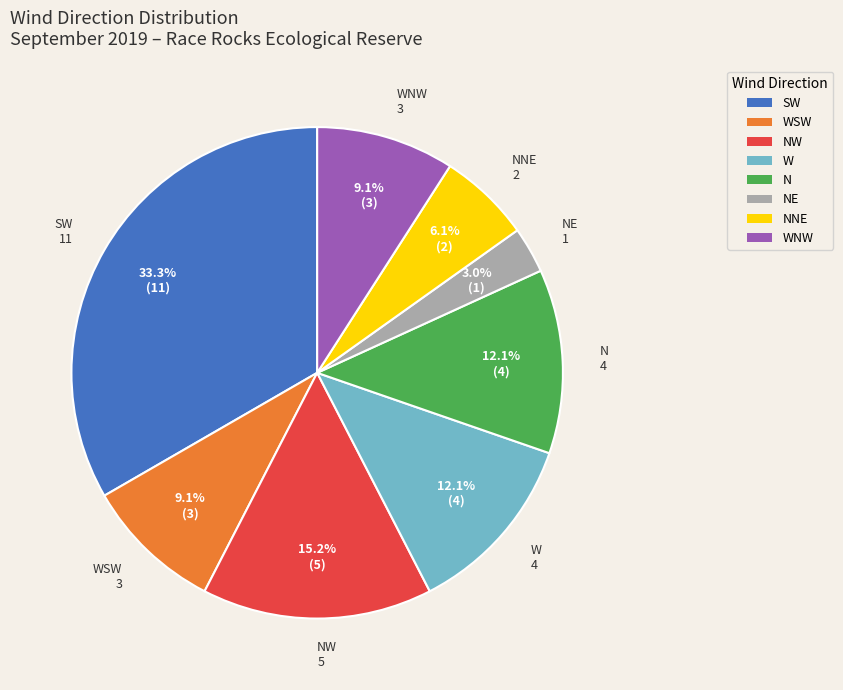

What is the ratio of the value at W to the value at NNE?

2.0